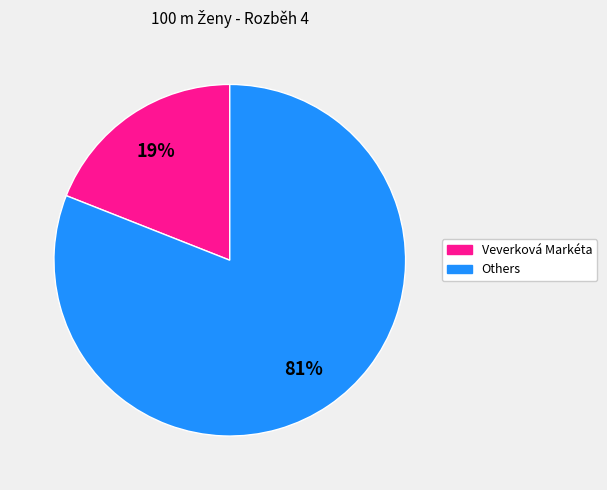

How many segments does this pie chart have?

2